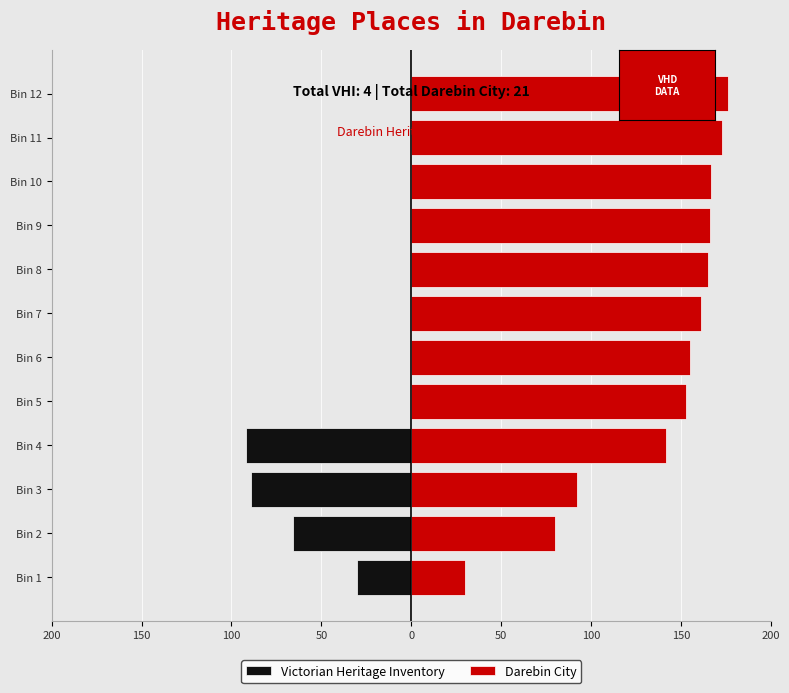

How many values in the Darebin City series are below 161?

6